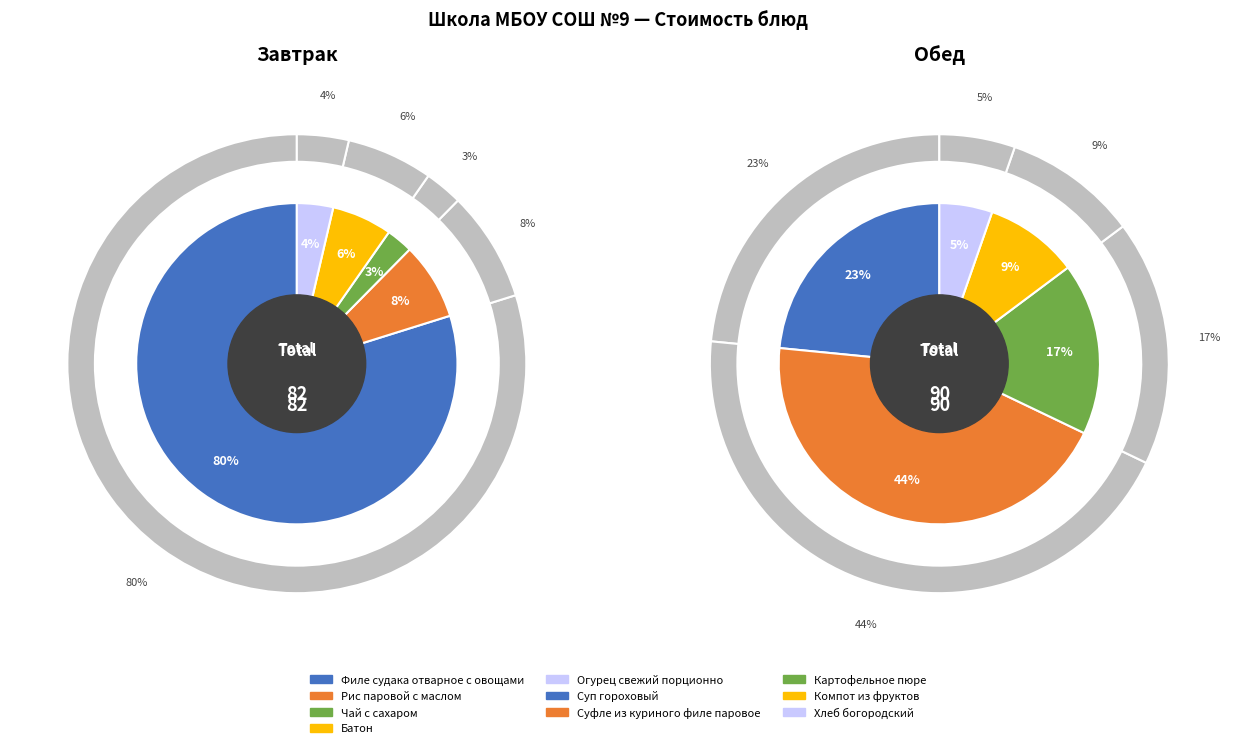

How many segments does this pie chart have?

10